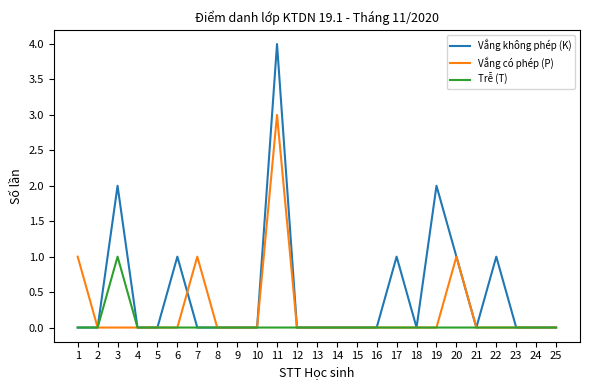

True or false: Vắng có phép (P) has a value of 0 at 4.

True